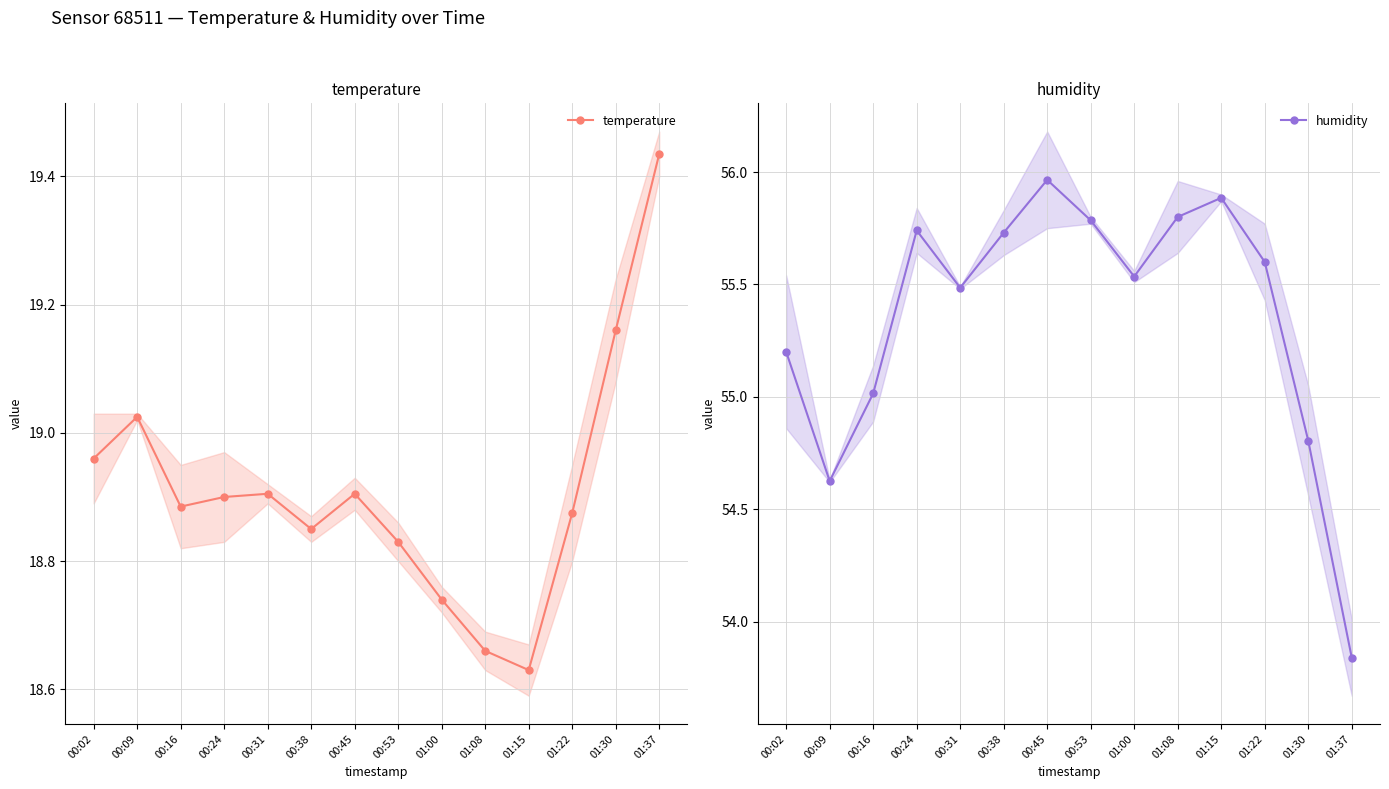

The value of humidity at 01:15 is 55.9. True or false?

True